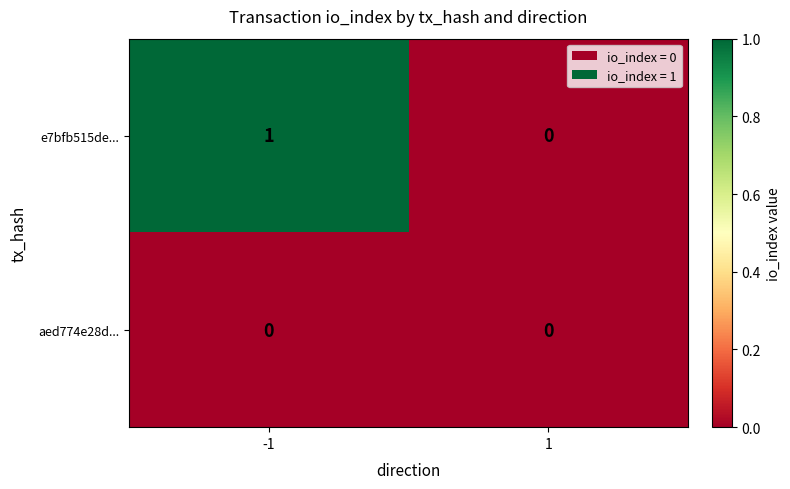

True or false: e7bfb515de... has a value of 1 at -1.

True